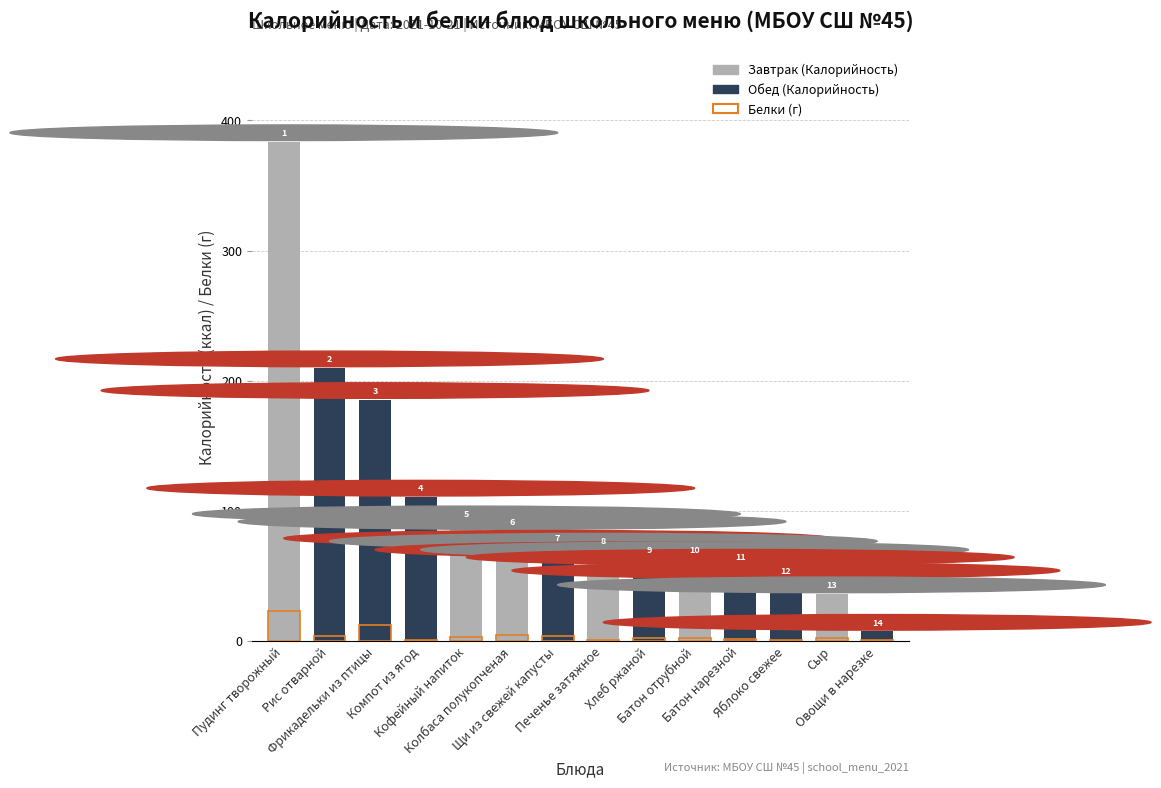

Does the chart contain stacked bars?

No